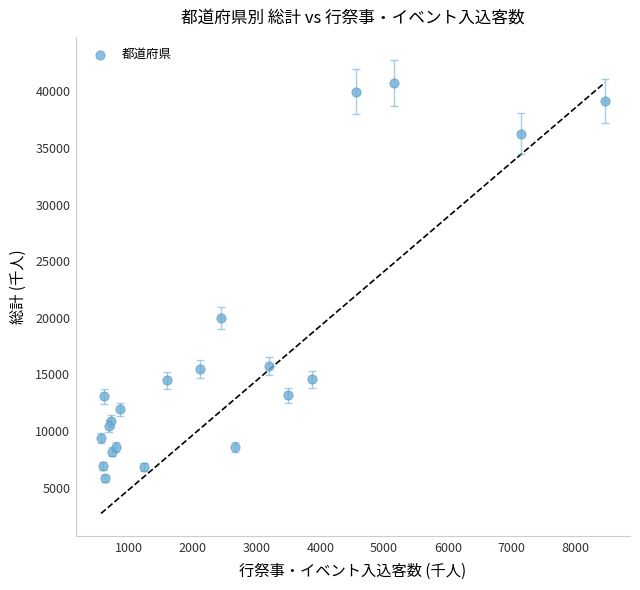

What Y value in the scatter plot is closest to 23298?

19981.2